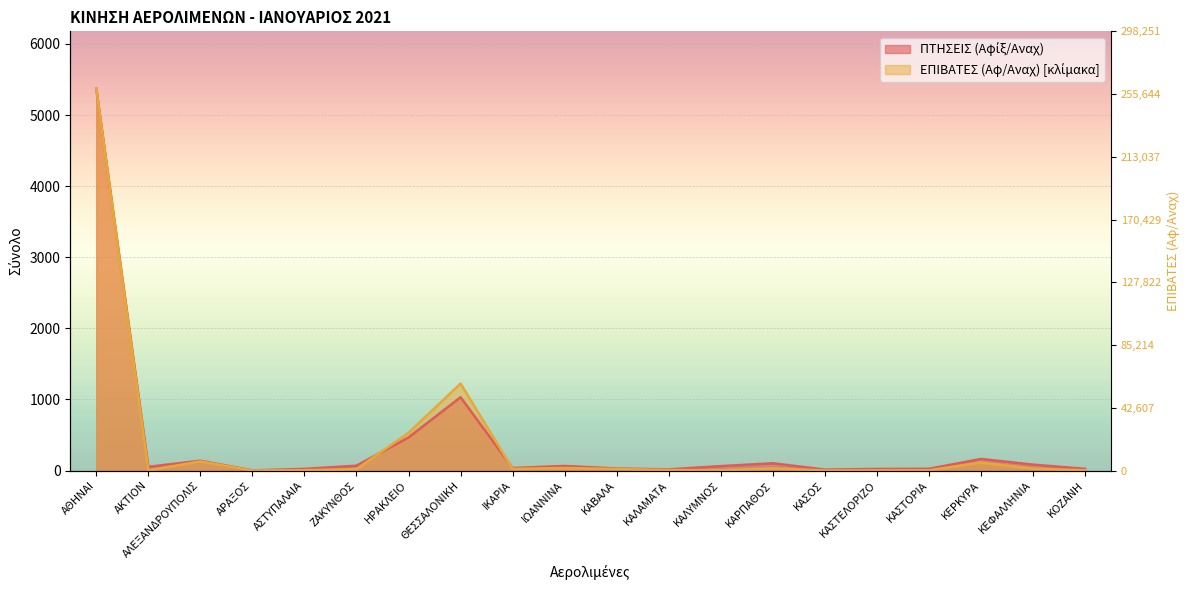

How many distinct data groups are displayed?

2